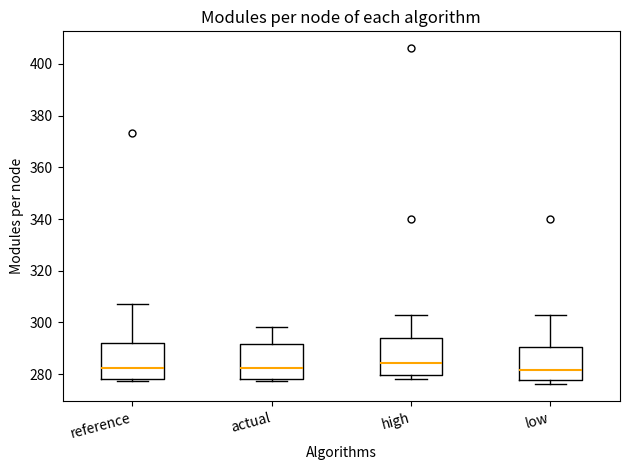

Reading left to right, transcribe this box plot: for each box, give where its median line is, the range the box spans, and where its two whiskers end, as read against the y-axis. The values are not printed on the chart, so give them approximately, as read against the axis.

reference: median 282, box 278 to 292, whiskers 278 (just below the box's lower edge) to 308
actual: median 282, box 278 to 292, whiskers 278 (just below the box's lower edge) to 298
high: median 284, box 280 to 294, whiskers 278 to 302
low: median 282, box 278 to 290, whiskers 276 to 302